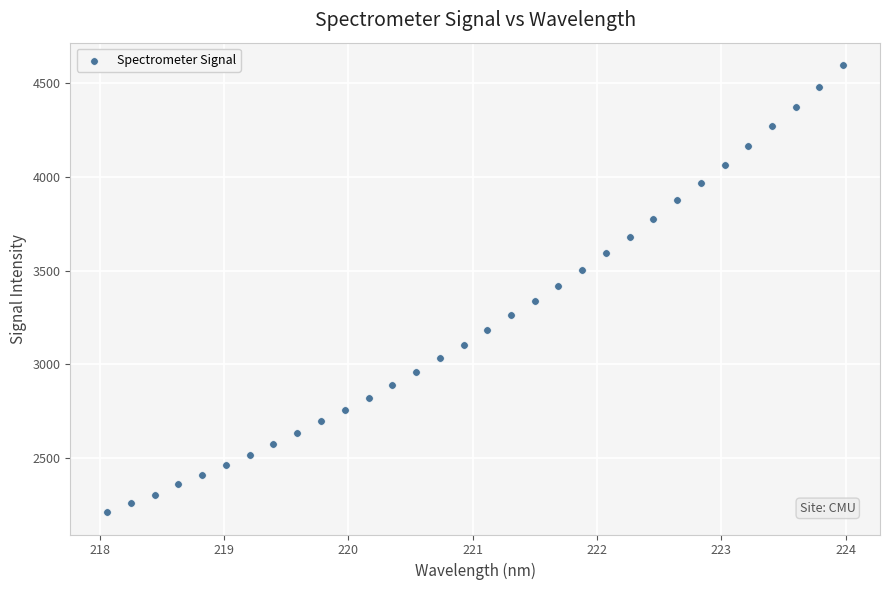

What is the range of Y values (max minus min)?

2381.6